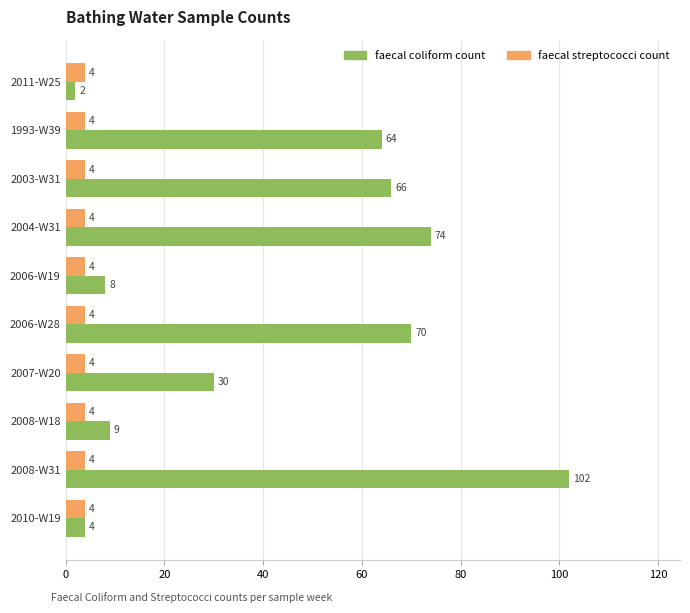

Which series has the largest total across all categories?

faecal coliform count